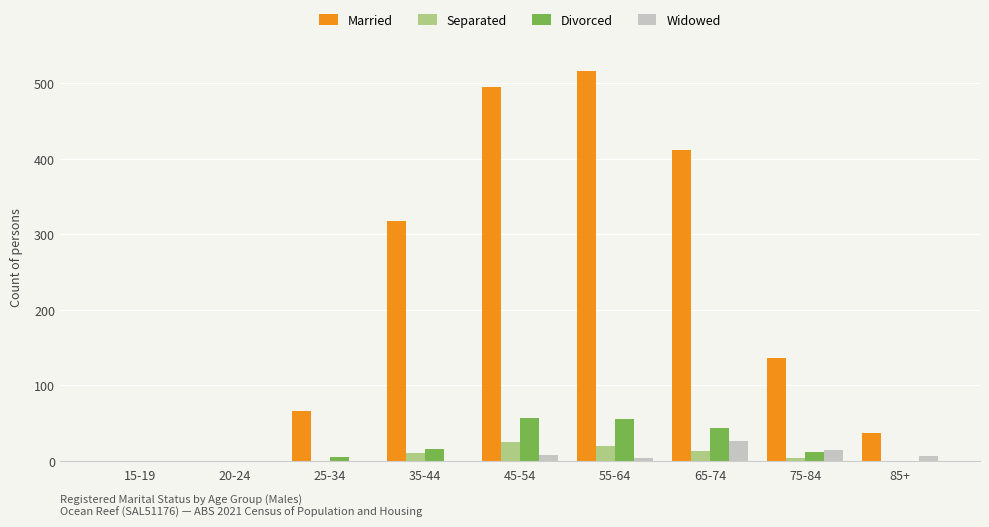

The value of Divorced at 75-84 is 12. True or false?

True